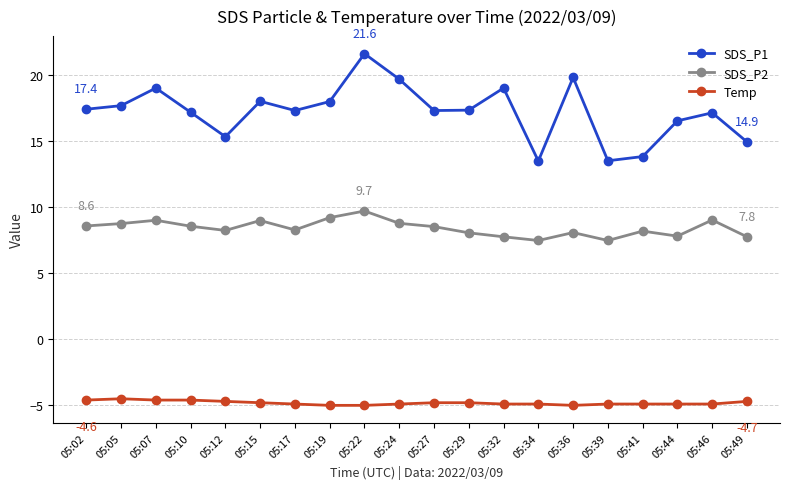

Rank the series by their average value, from lowest to highest.

Temp, SDS_P2, SDS_P1